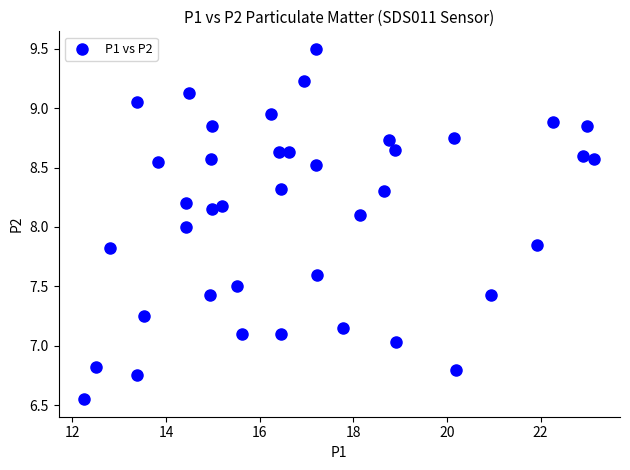

What is the range of X values (max minus min)?

10.9